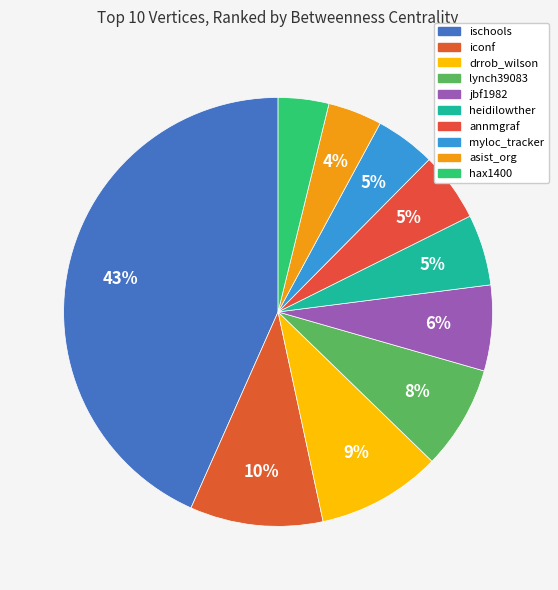

Which has a higher value, ischools or annmgraf?

ischools